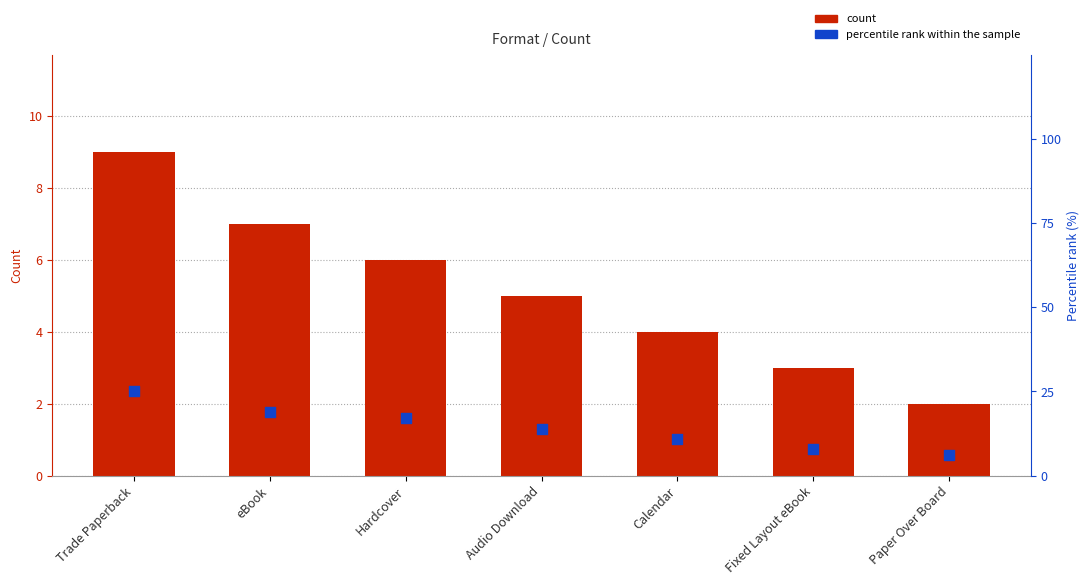

Which series has the largest total across all categories?

percentile rank